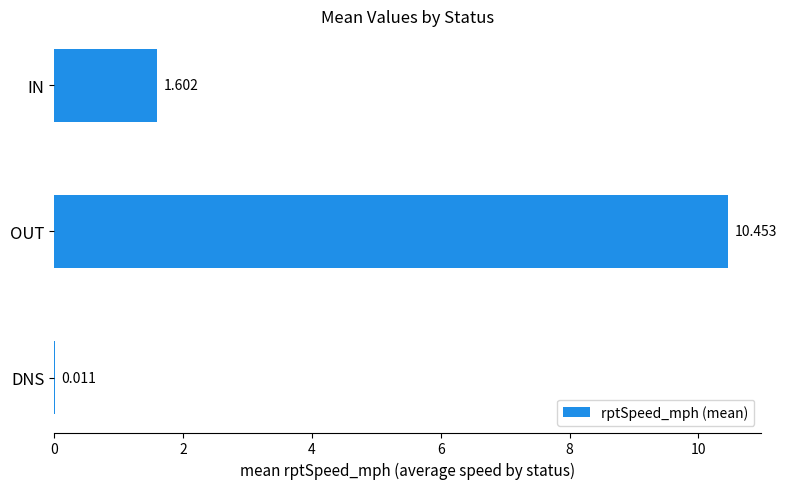

Count the number of values greater than 1.

2